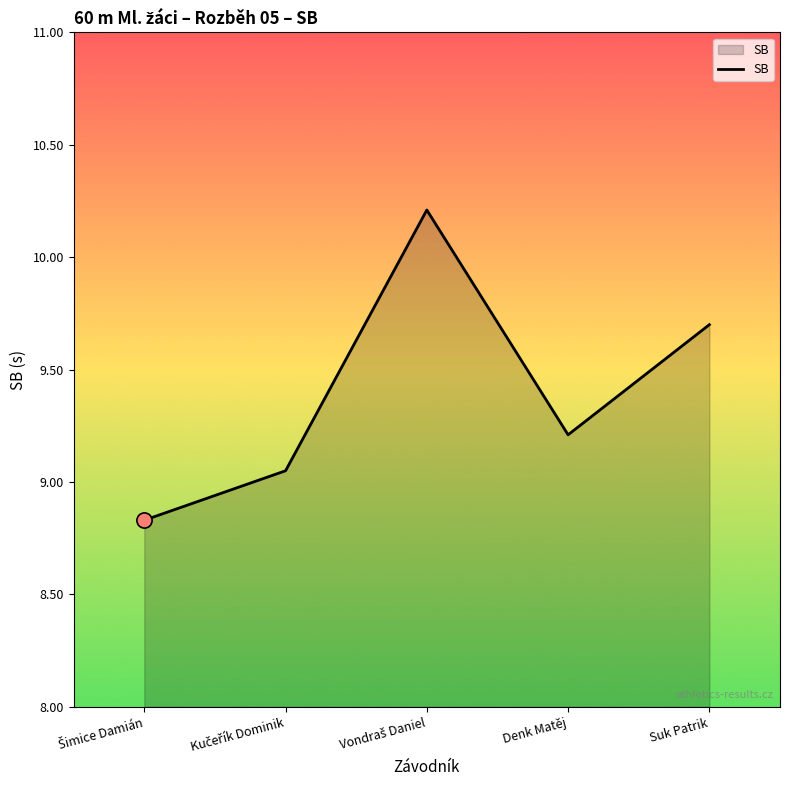

Between Denk Matěj and Suk Patrik, which is larger?

Suk Patrik